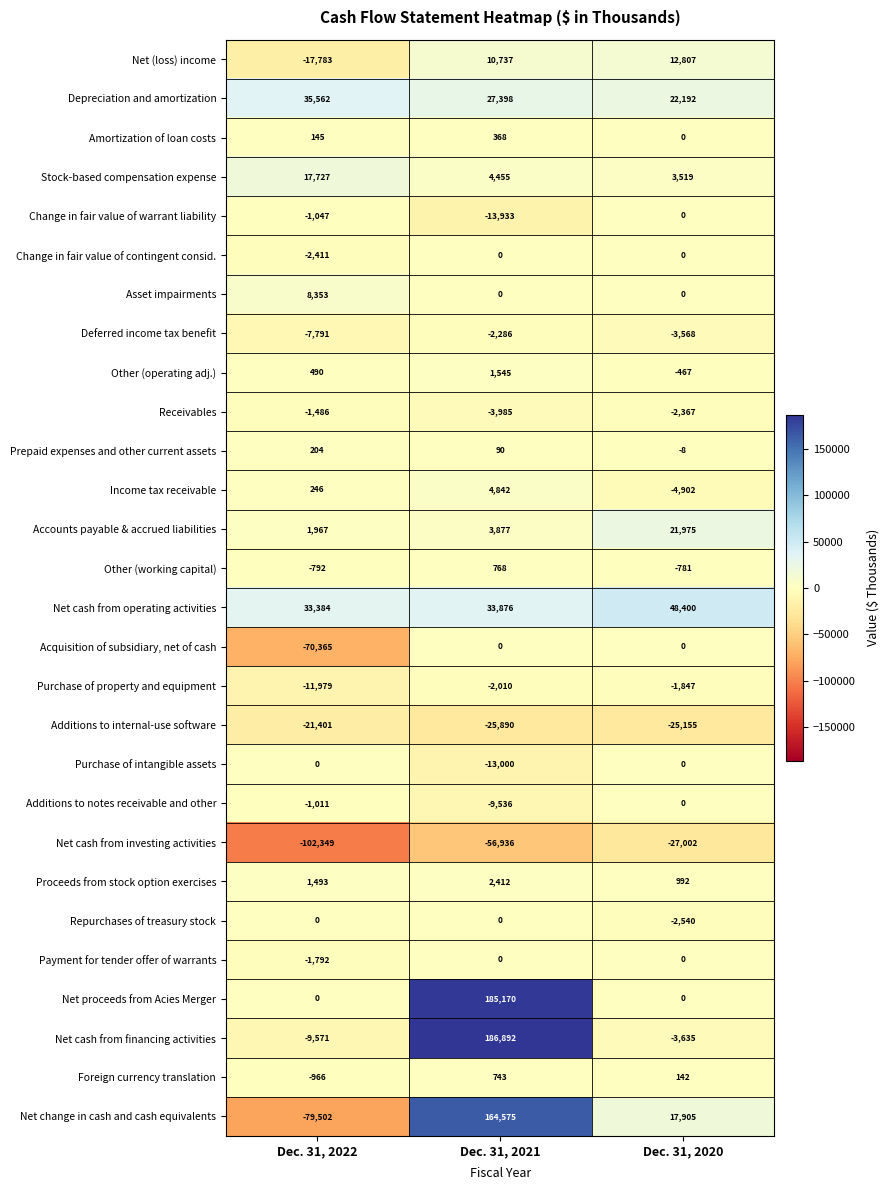

Which series has the widest spread of values?

Net change in cash and cash equivalents